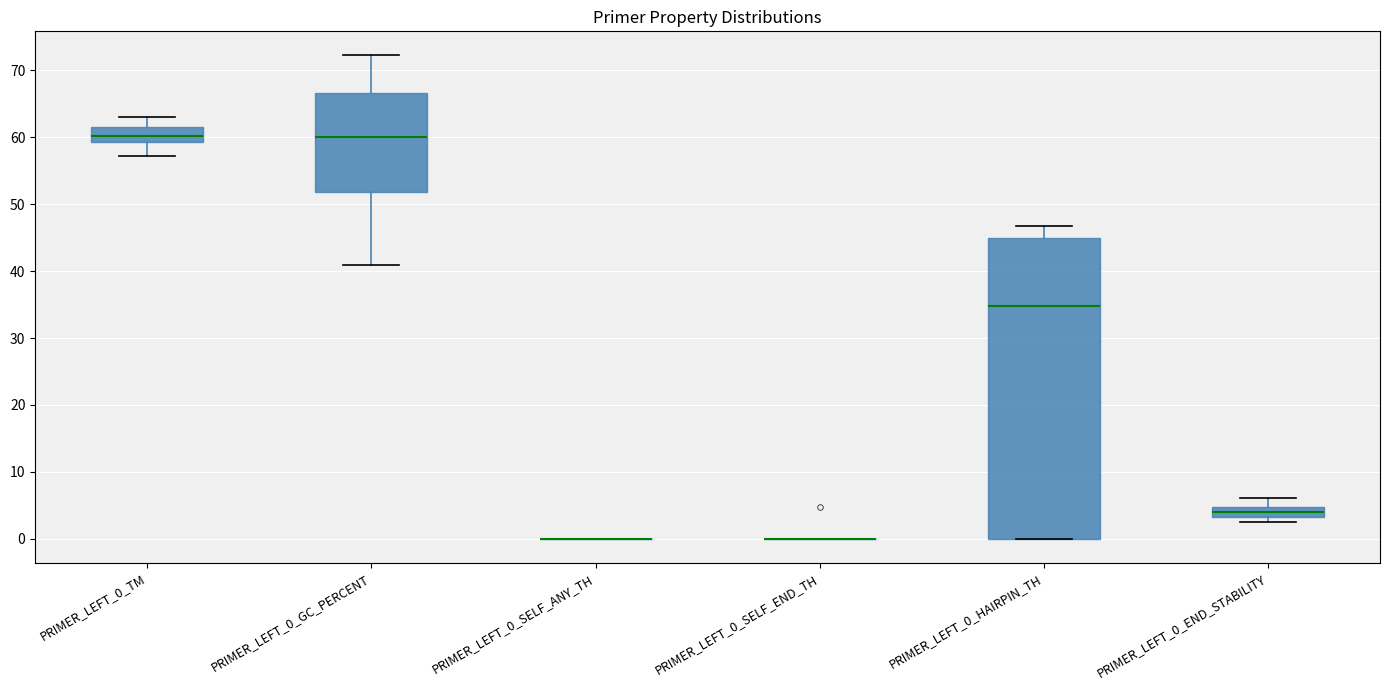

Which box is the tallest, from its lower edge to its upper edge?

PRIMER_LEFT_0_HAIRPIN_TH